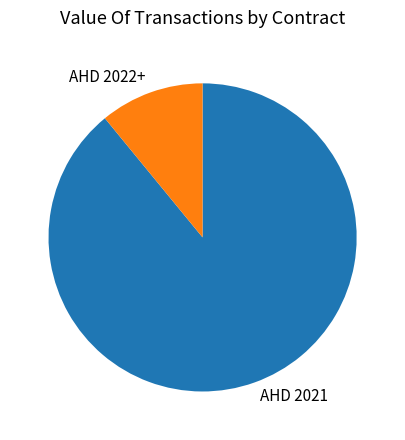

True or false: AHD 2021 accounts for 89% of the total.

True